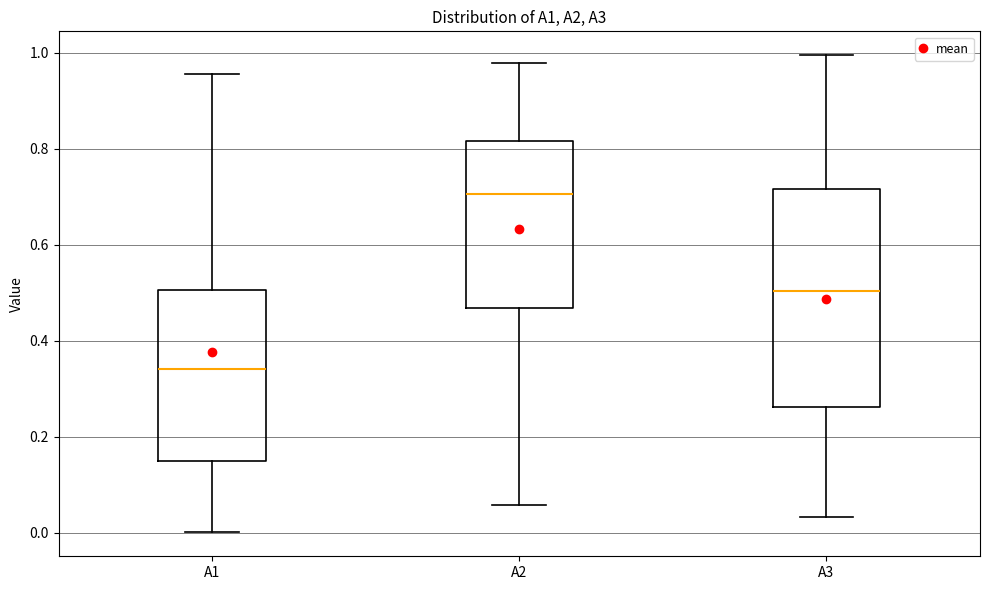

Where does the median line of the box for A1 sit on the y-axis? The values are not printed on the chart, so give them approximately, as read against the axis.

0.34